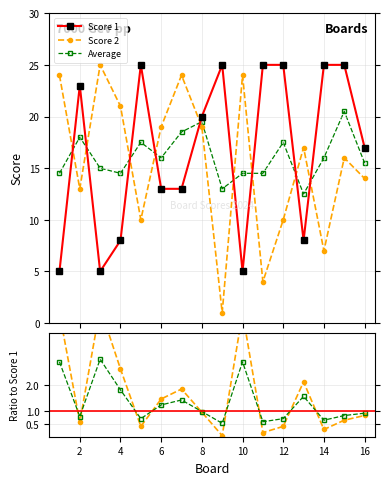

True or false: Score 1 has more than 0 points higher than both neighbors.

True